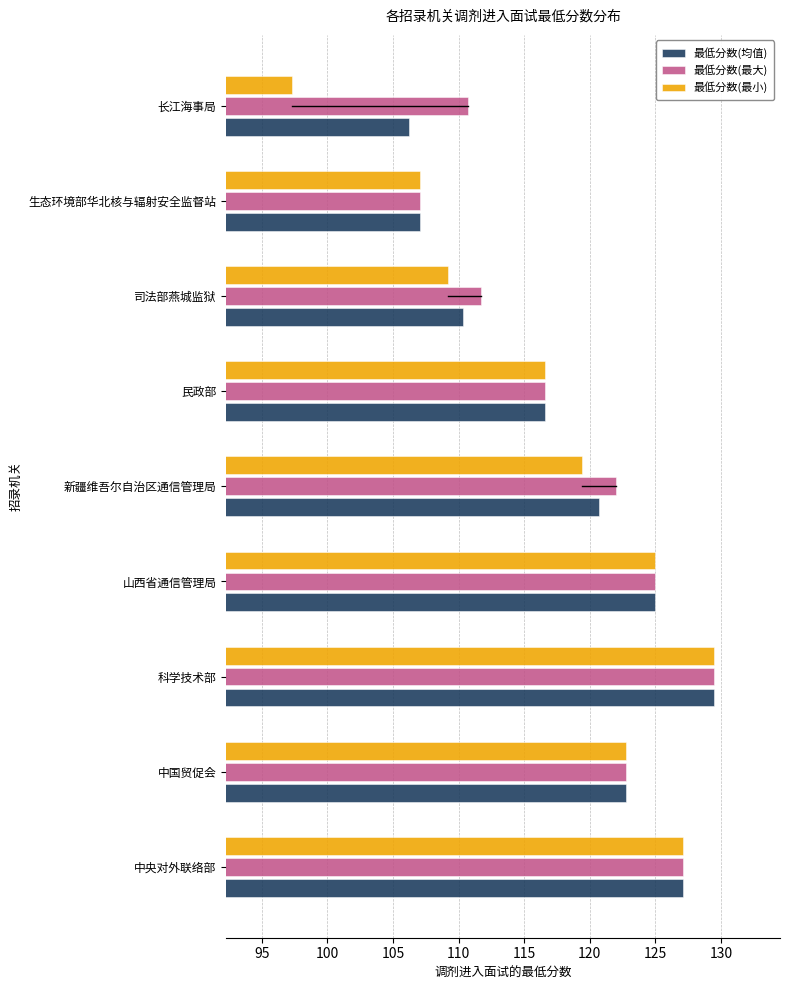

At which category is the sum across all series the highest?

科学技术部